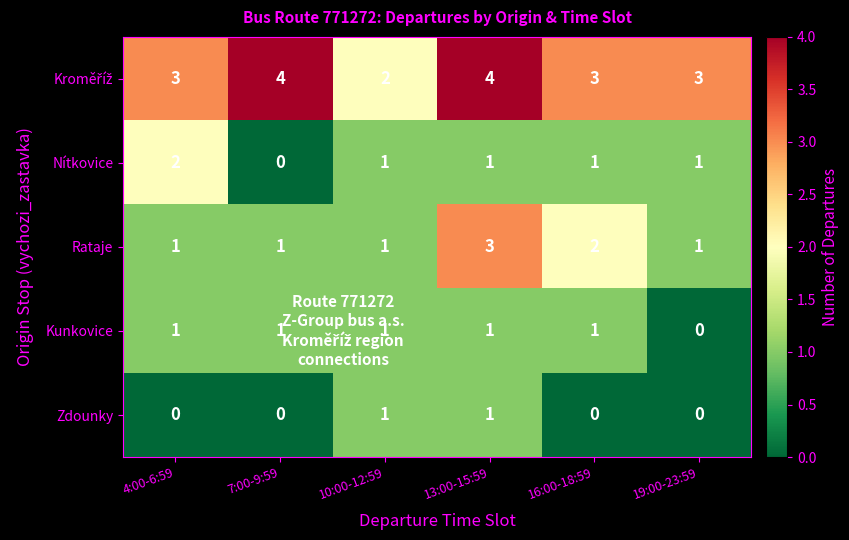

Which series changed the most between 13:00-15:59 and 19:00-23:59?

Rataje